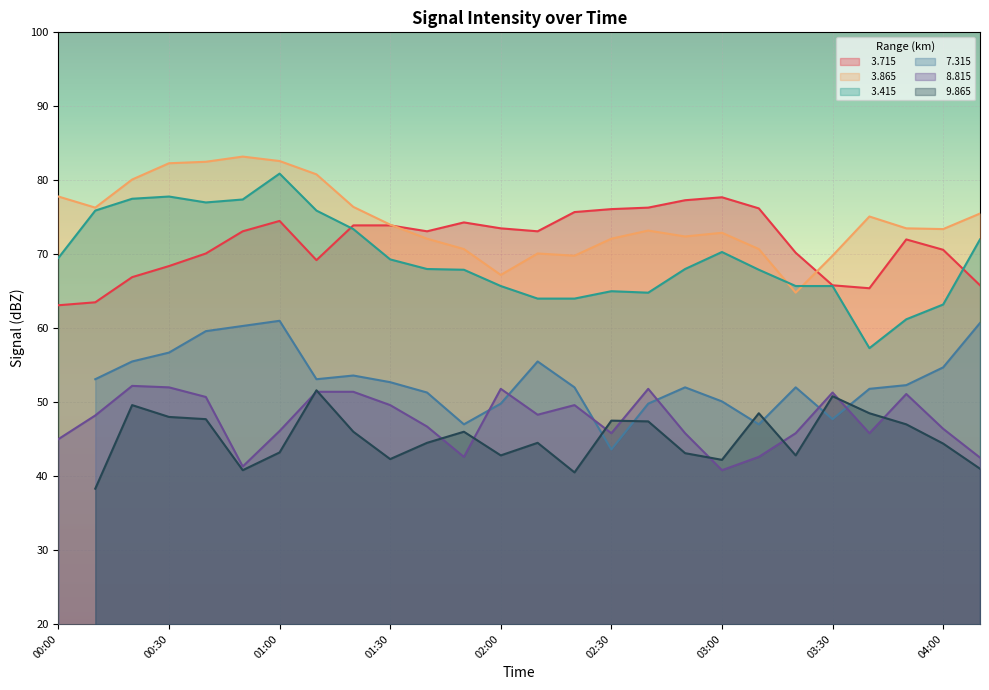

What is the maximum value shown in the chart?

83.2